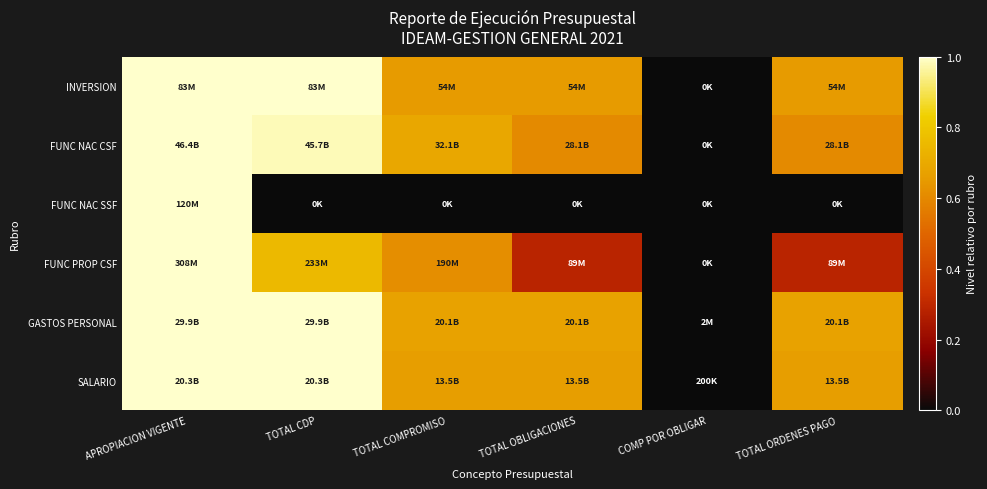

At how many categories does at least one series exceed 0?

5